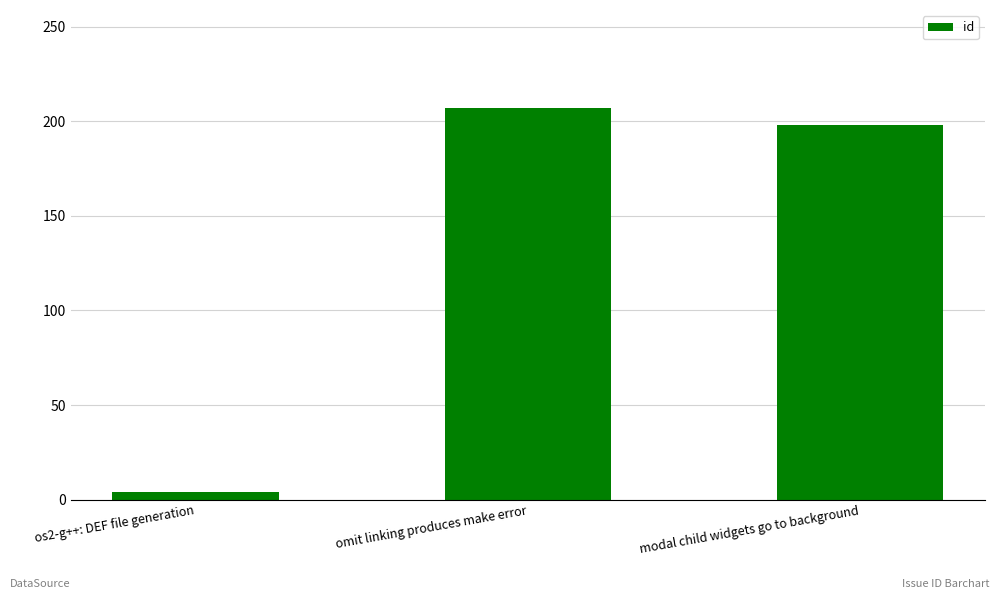

Which category has the highest value across all series?

omit linking produces make error